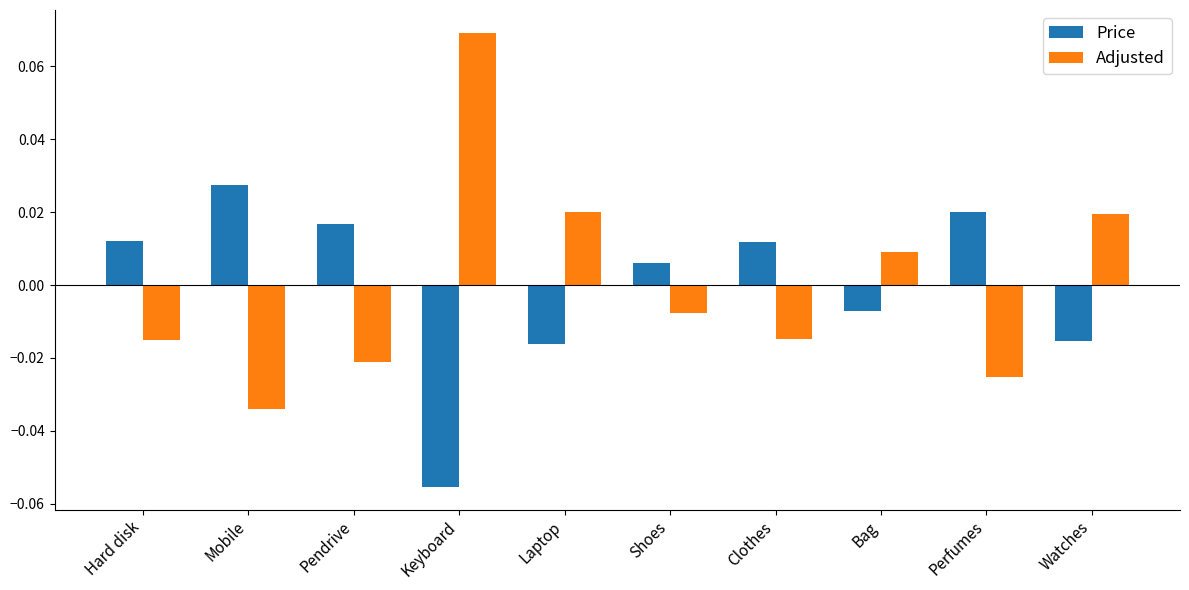

List the series in order of their peak value, lowest first.

Price, Adjusted